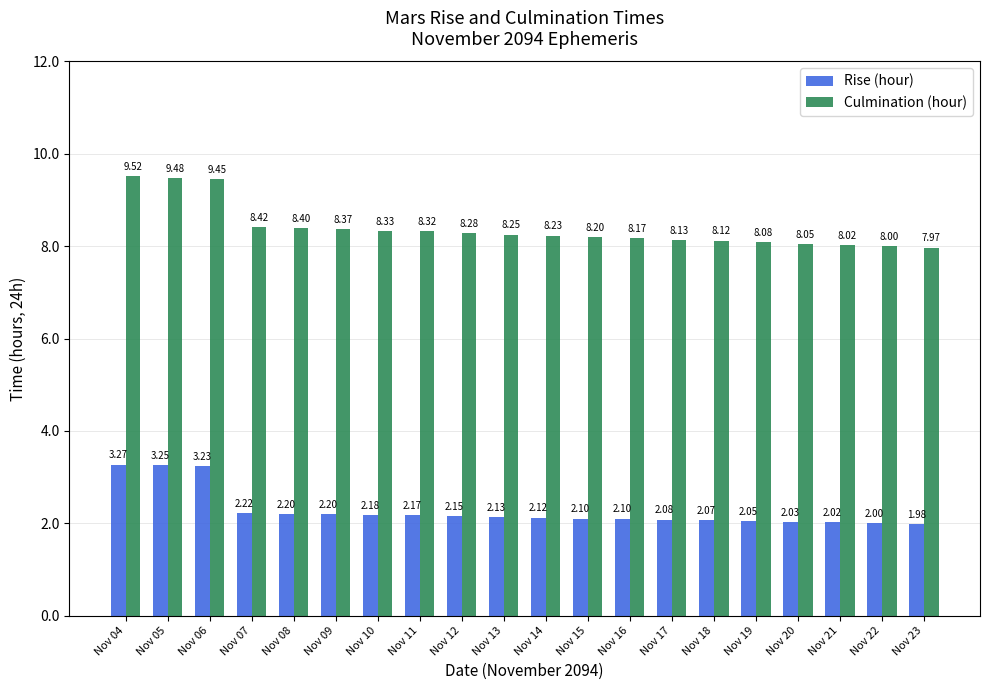

Which series has the widest spread of values?

Culmination (hour)